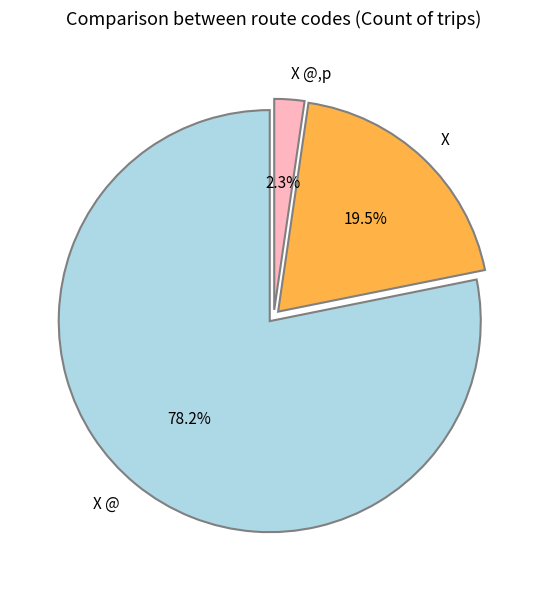

What is the ratio of the value at X to the value at X @,p?

8.5